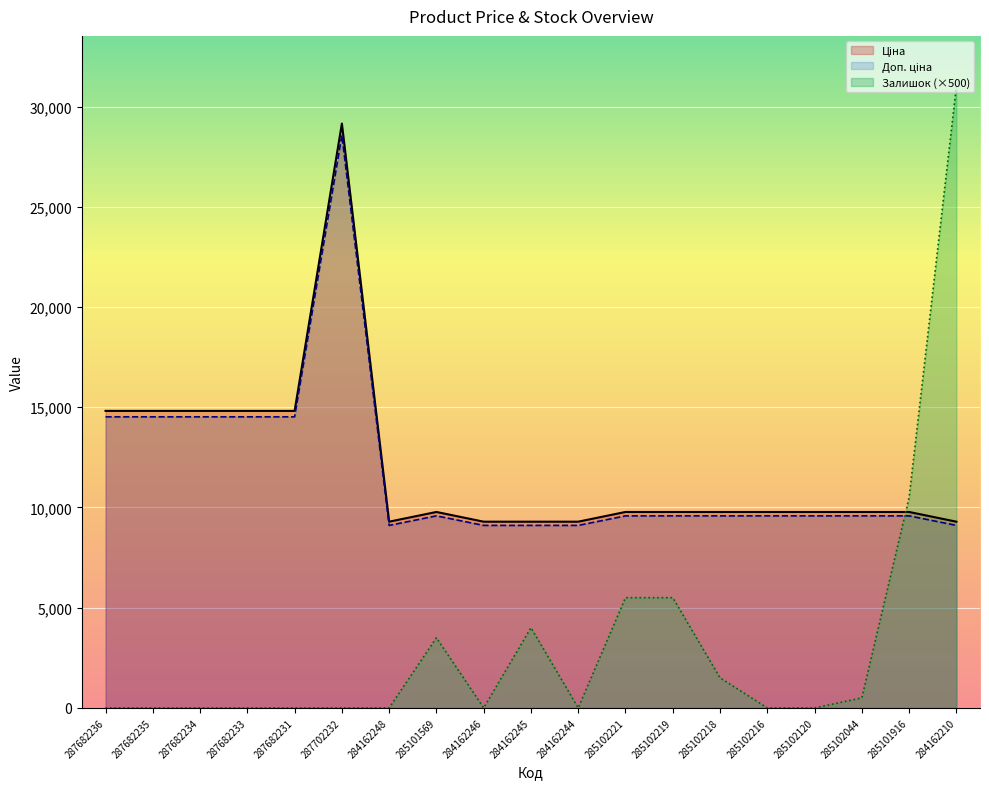

What is the sum of all Ціна values?

227896.6